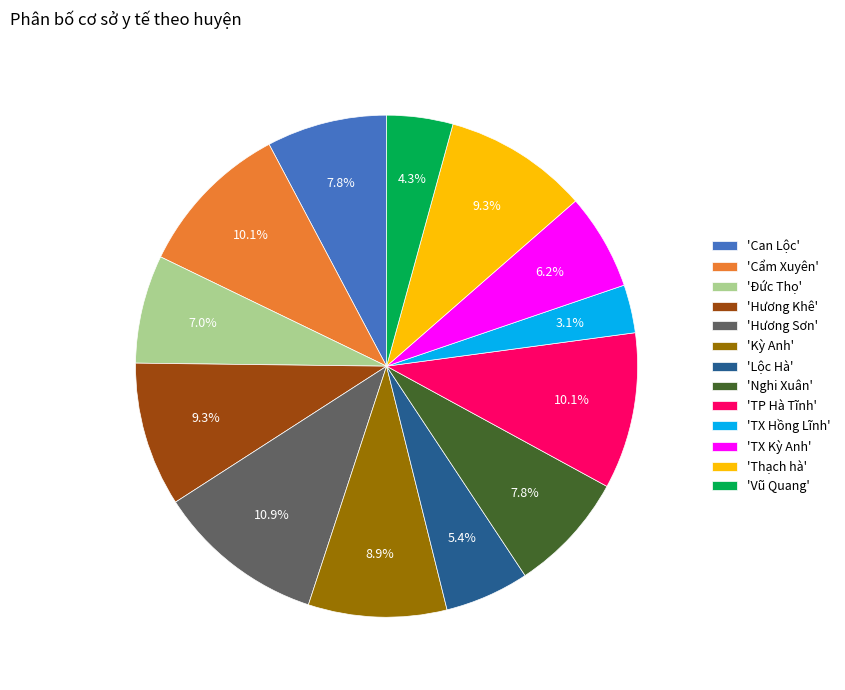

Which has a higher value, 'TX Kỳ Anh' or 'Hương Sơn'?

'Hương Sơn'